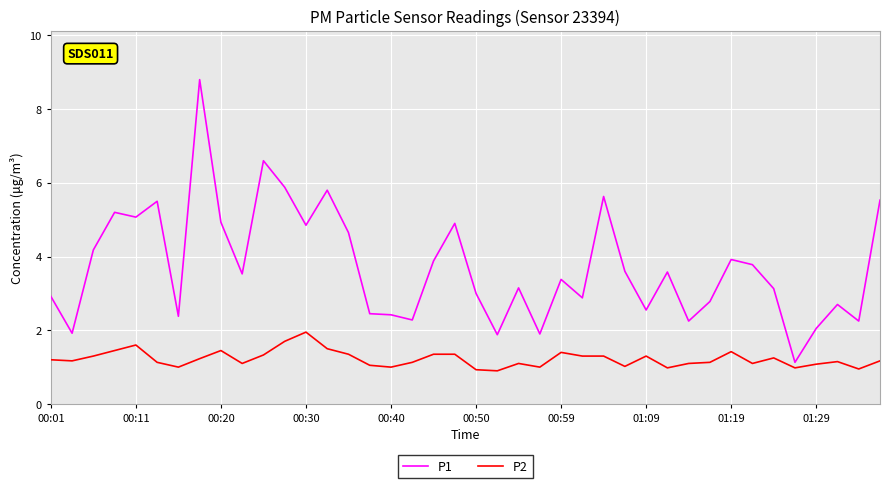

Which series has the largest total across all categories?

P1